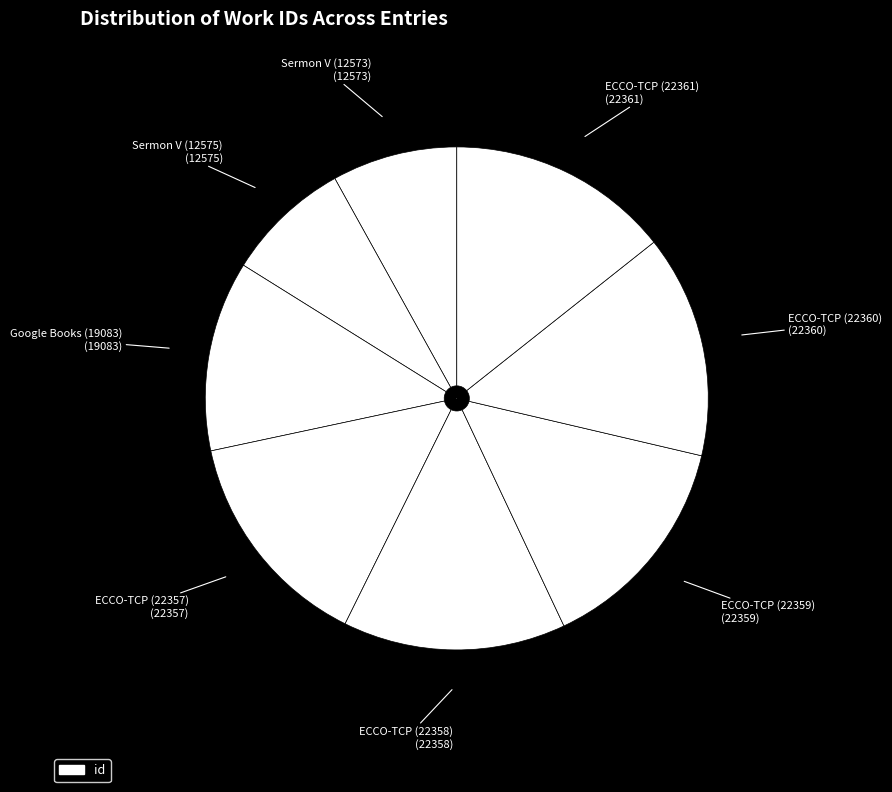

How many slices are in this pie chart?

8